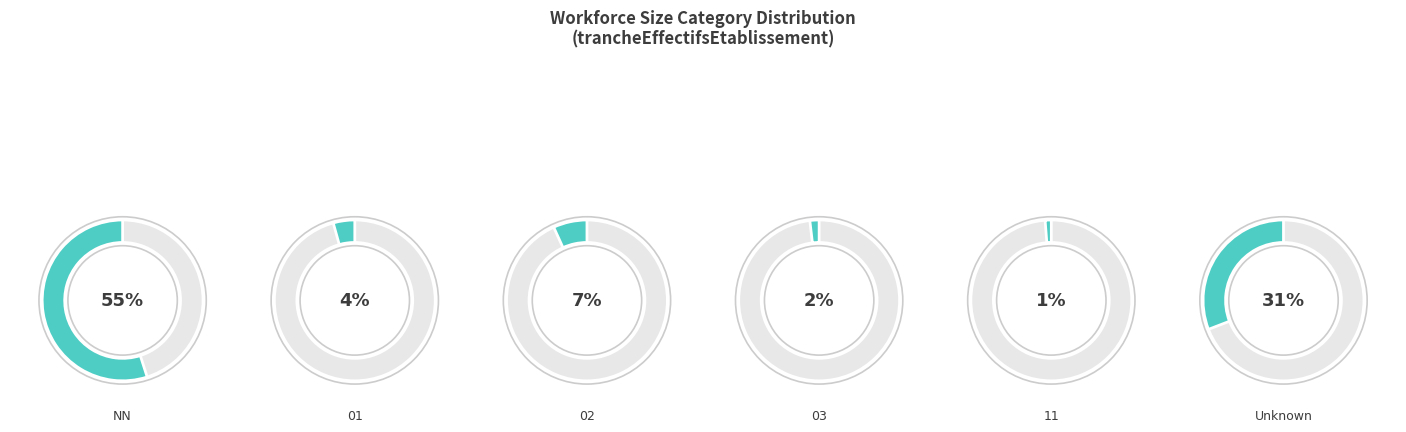

To the nearest percent, what is the difference between the largest and smallest slice percentages?

54%